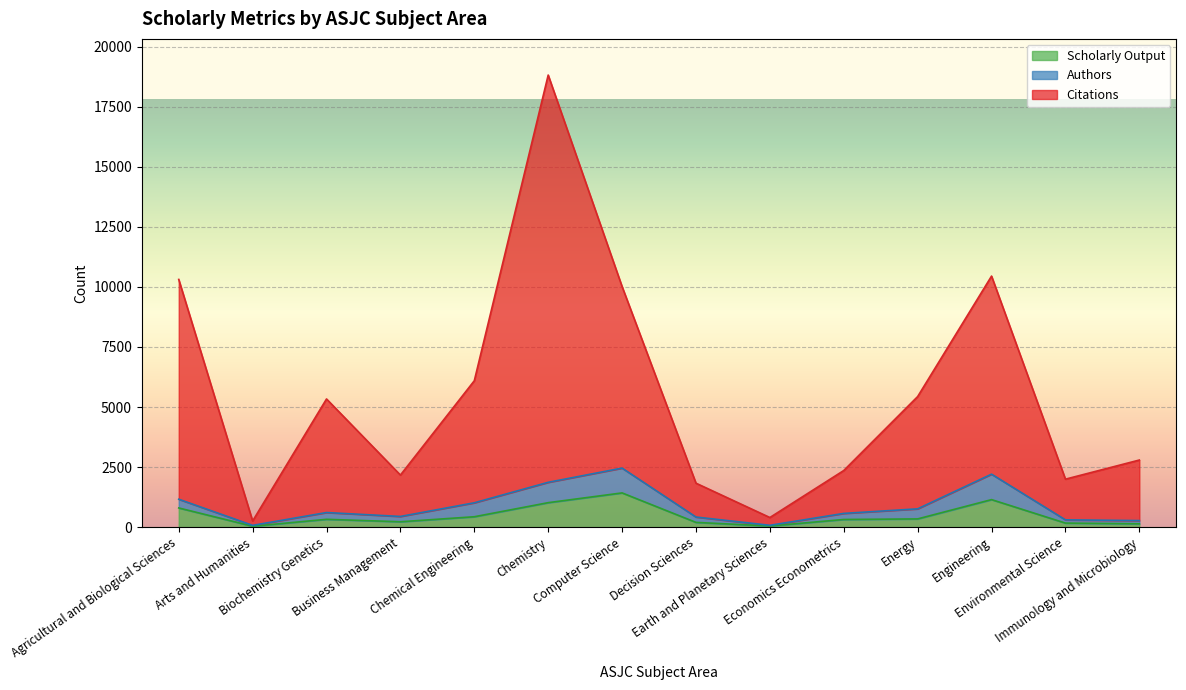

True or false: Scholarly Output and Citations cross at least once.

False